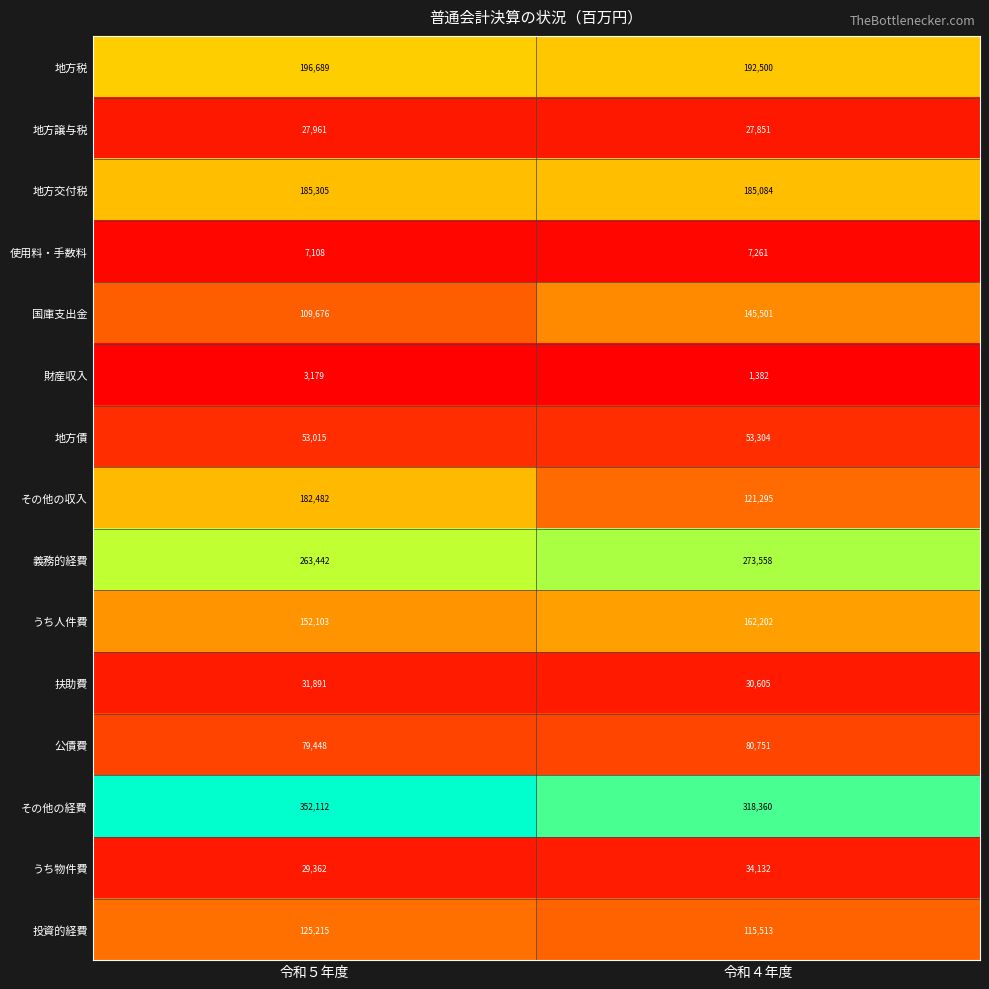

Which series has the largest total across all categories?

その他の経費